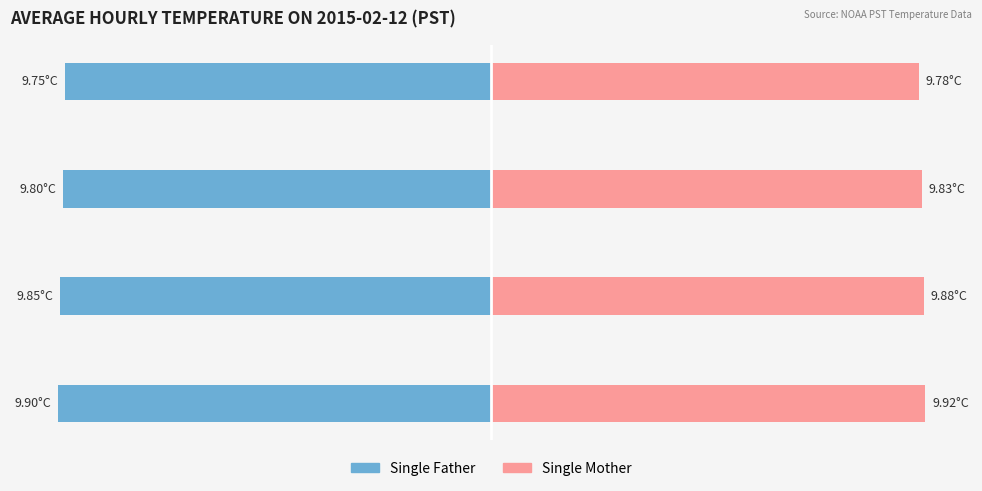

What is the difference between the maximum and minimum values in the Single Father series?

0.2